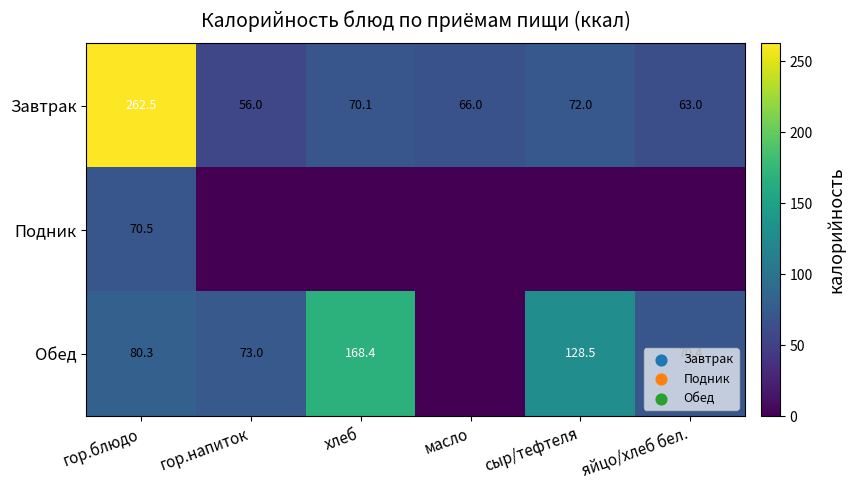

True or false: Подник has a value of 33.6 at гор.блюдо.

False